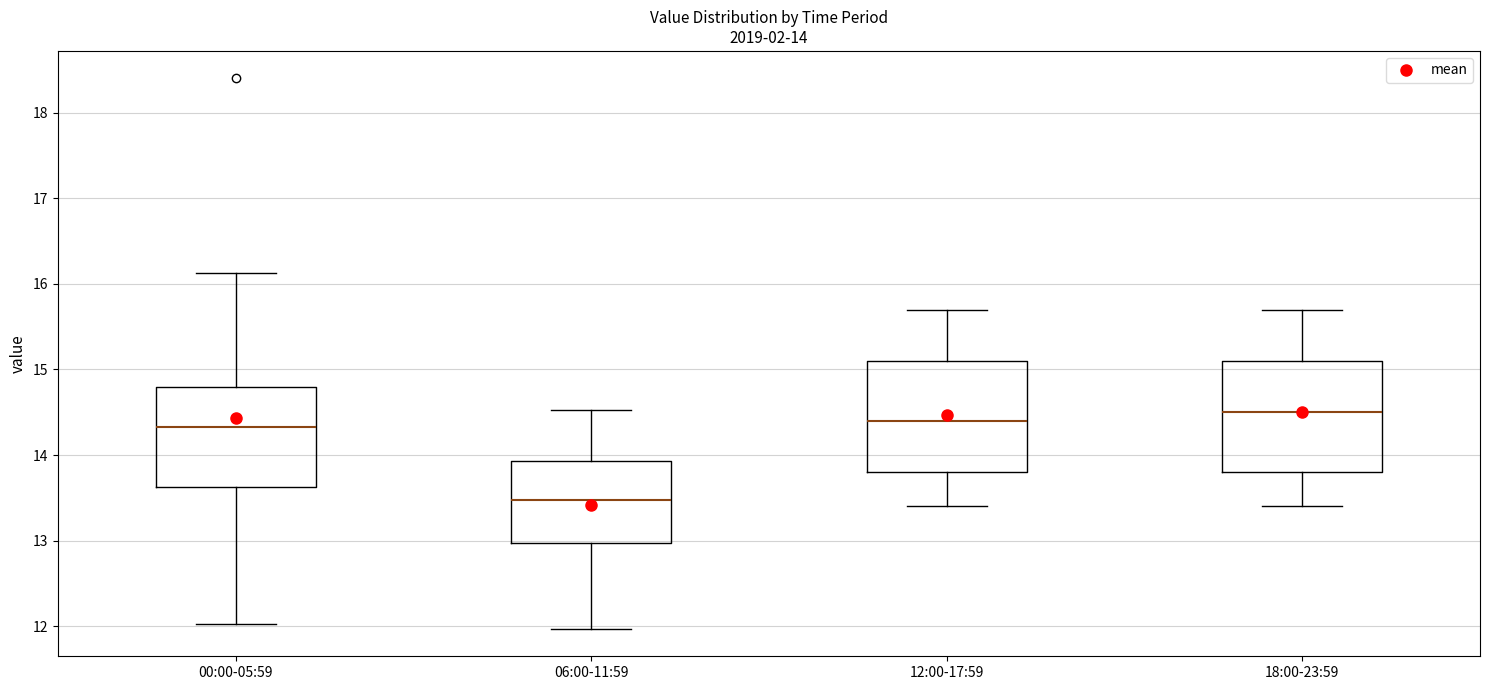

Which box's median line is the lowest?

06:00-11:59